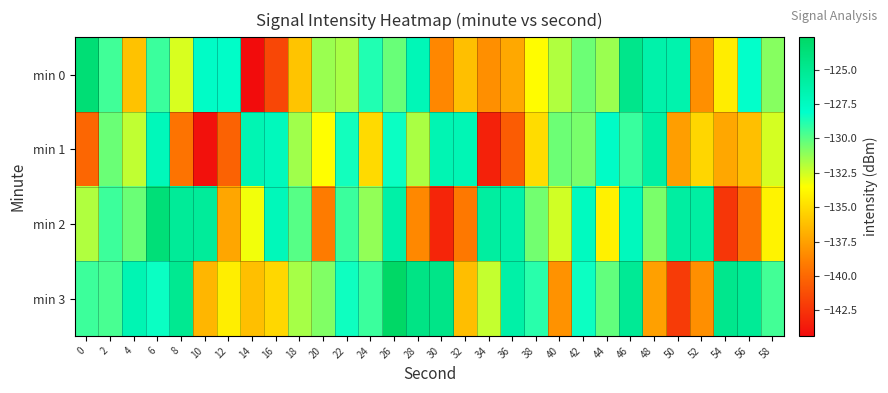

Between 28 and 2, which is larger?

28